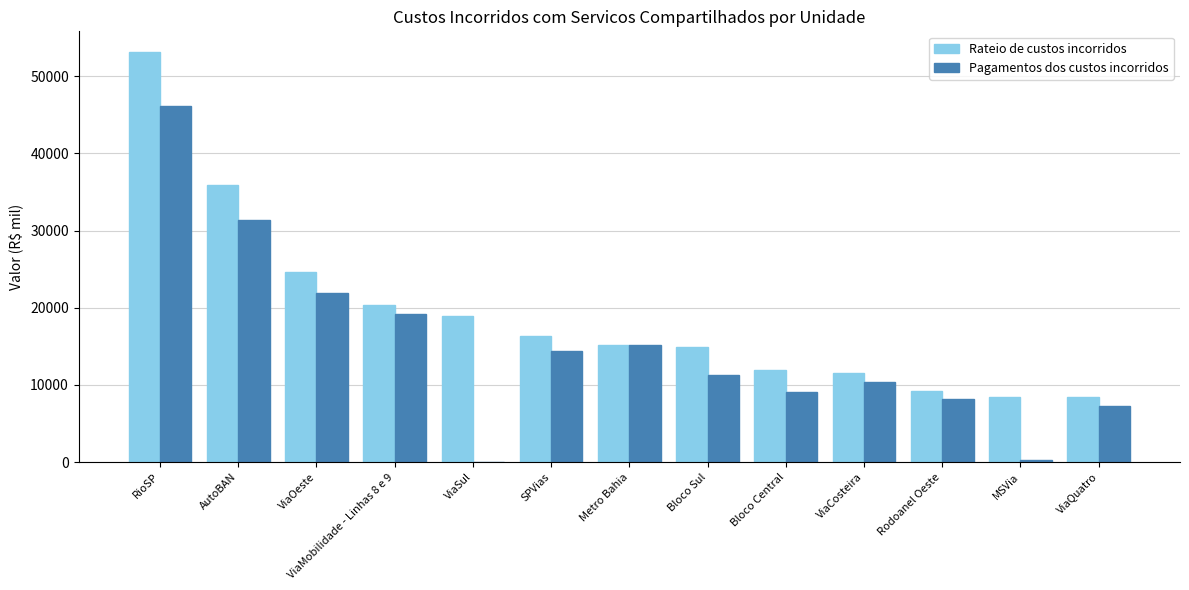

Between AutoBAN and ViaQuatro, which series saw the biggest shift?

Rateio de custos incorridos